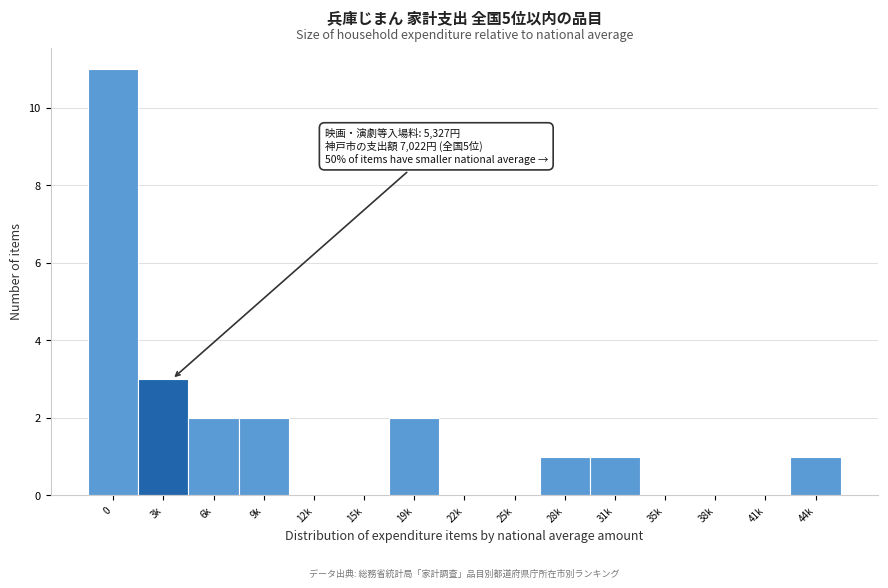

Reading right to left, extract all data points from this chart.

44k=1	41k=0	38k=0	35k=0	31k=1	28k=1	25k=0	22k=0	19k=2	15k=0	12k=0	9k=2	6k=2	3k=3	0=11